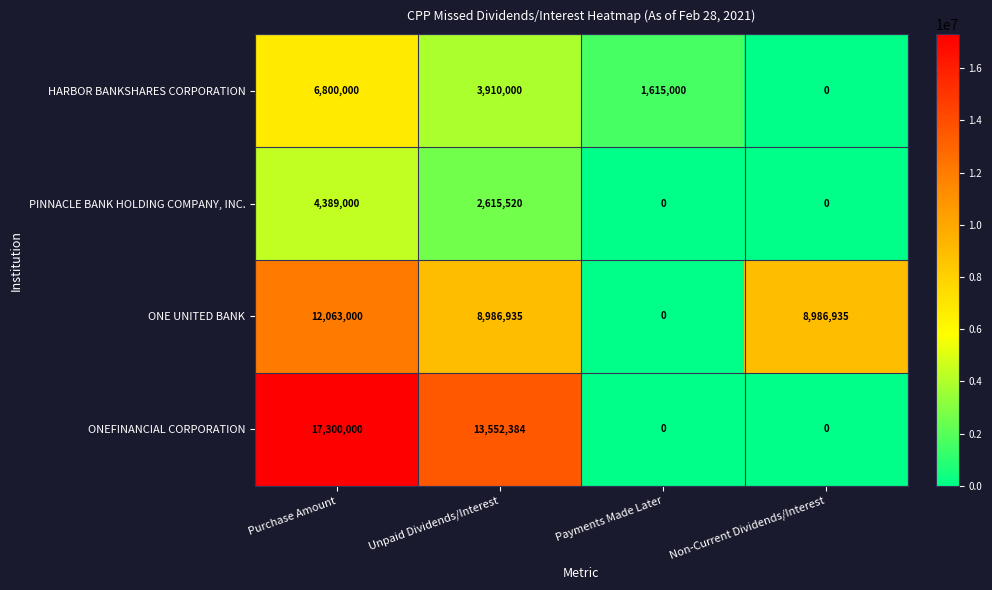

What is the difference between the highest and lowest values at Unpaid Dividends/Interest?

10936864